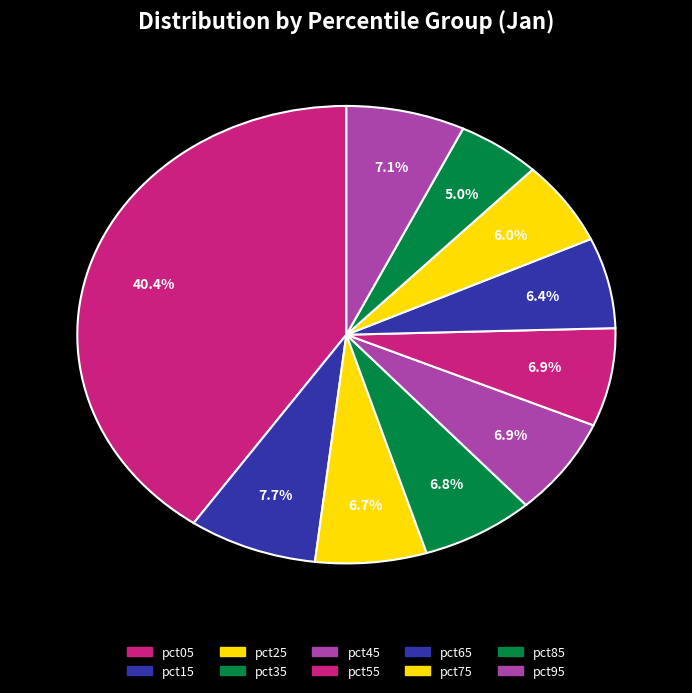

Is it true that pct65 is 6% of the pie?

True